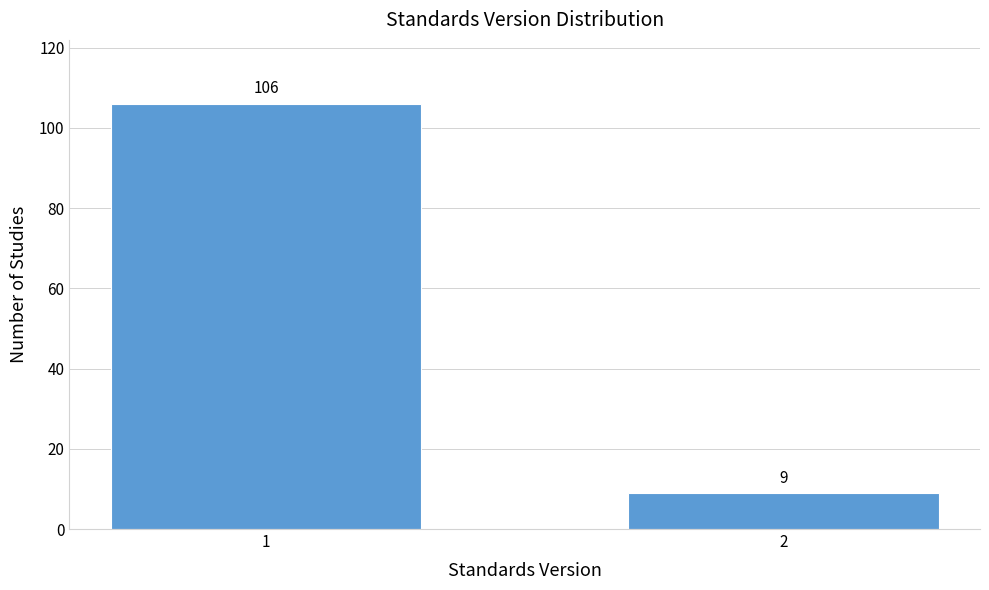

Reading right to left, extract all data points from this chart.

2=9	1=106